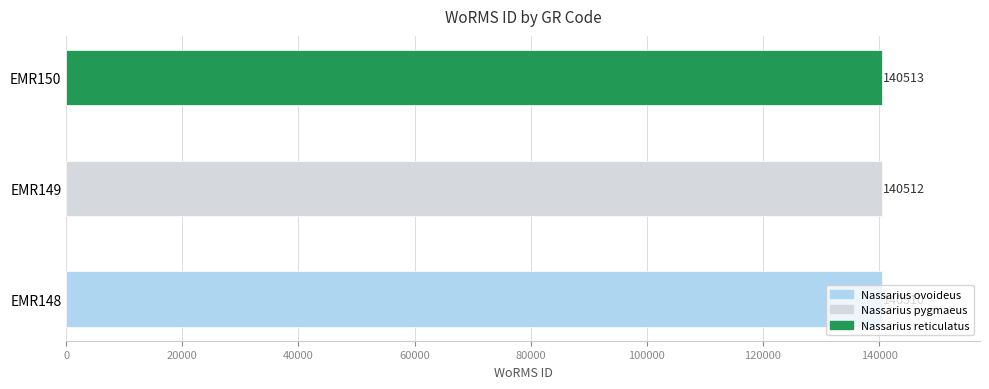

The value at EMR150 is 140513. True or false?

True